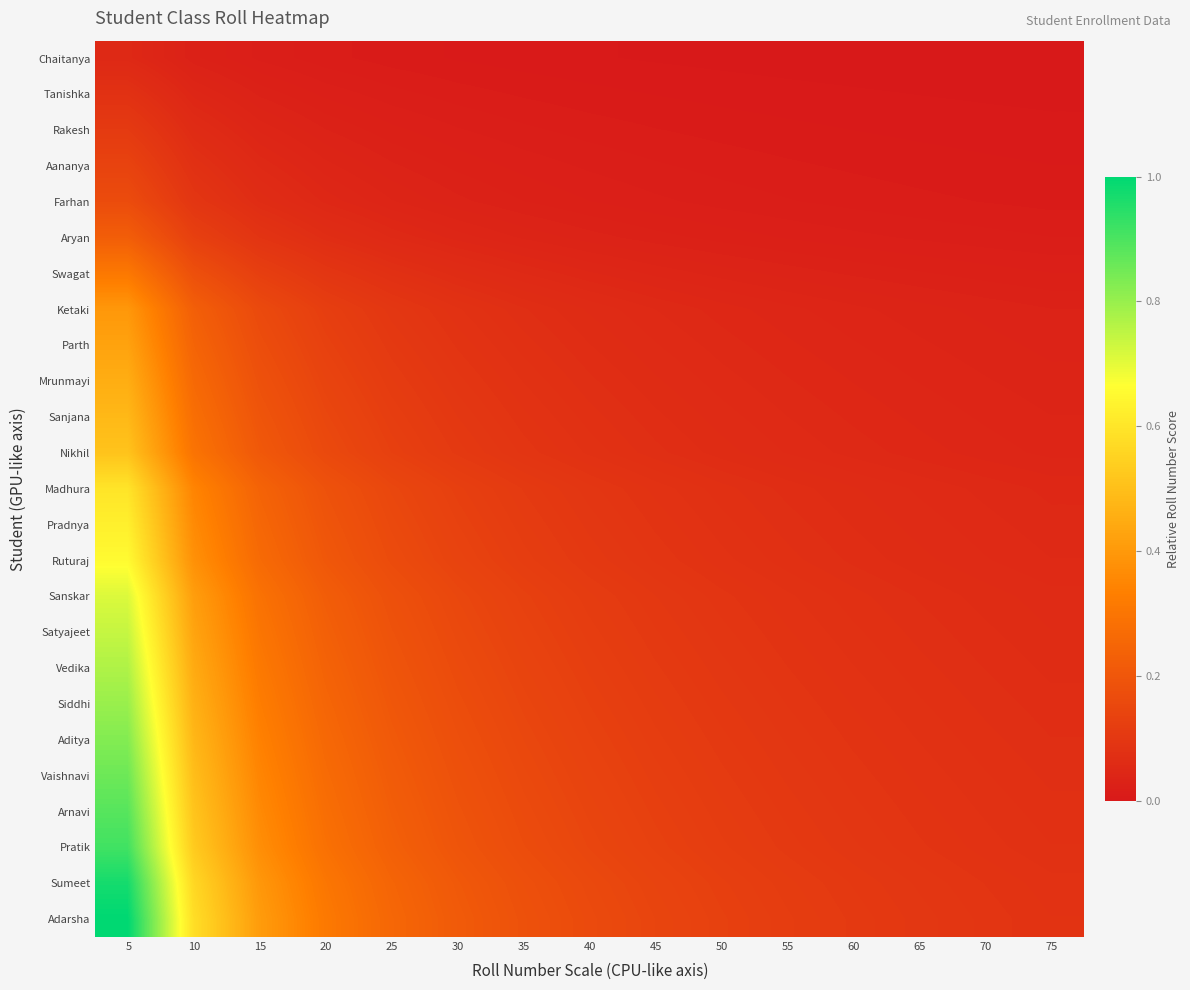

How many data points does each series have?

15